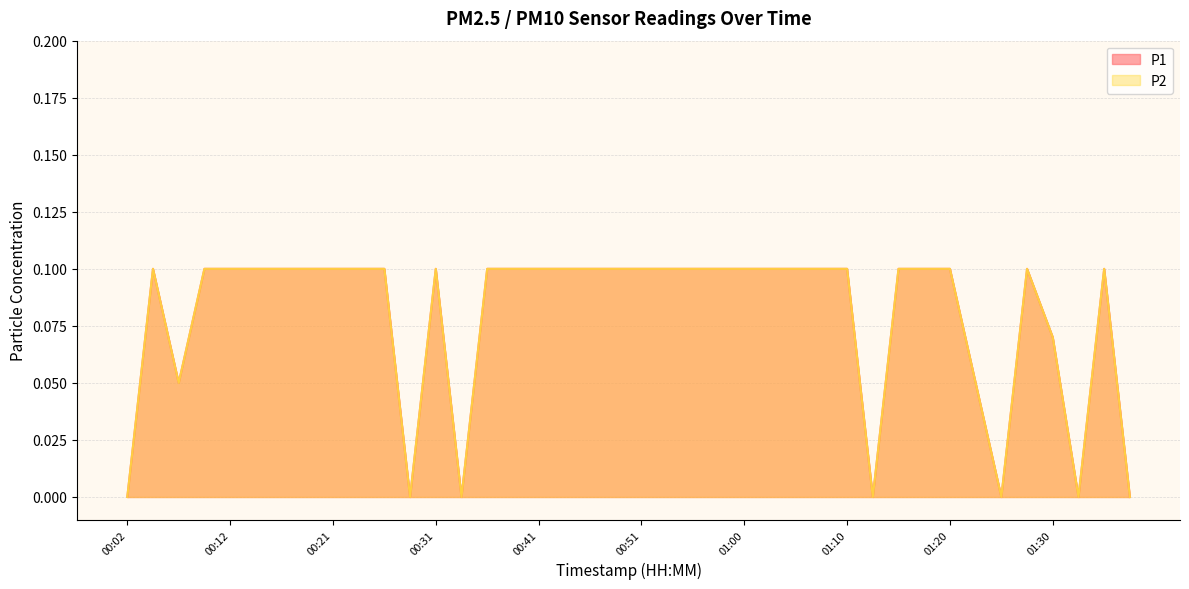

Where is P2 nearest to the value 0?

00:02